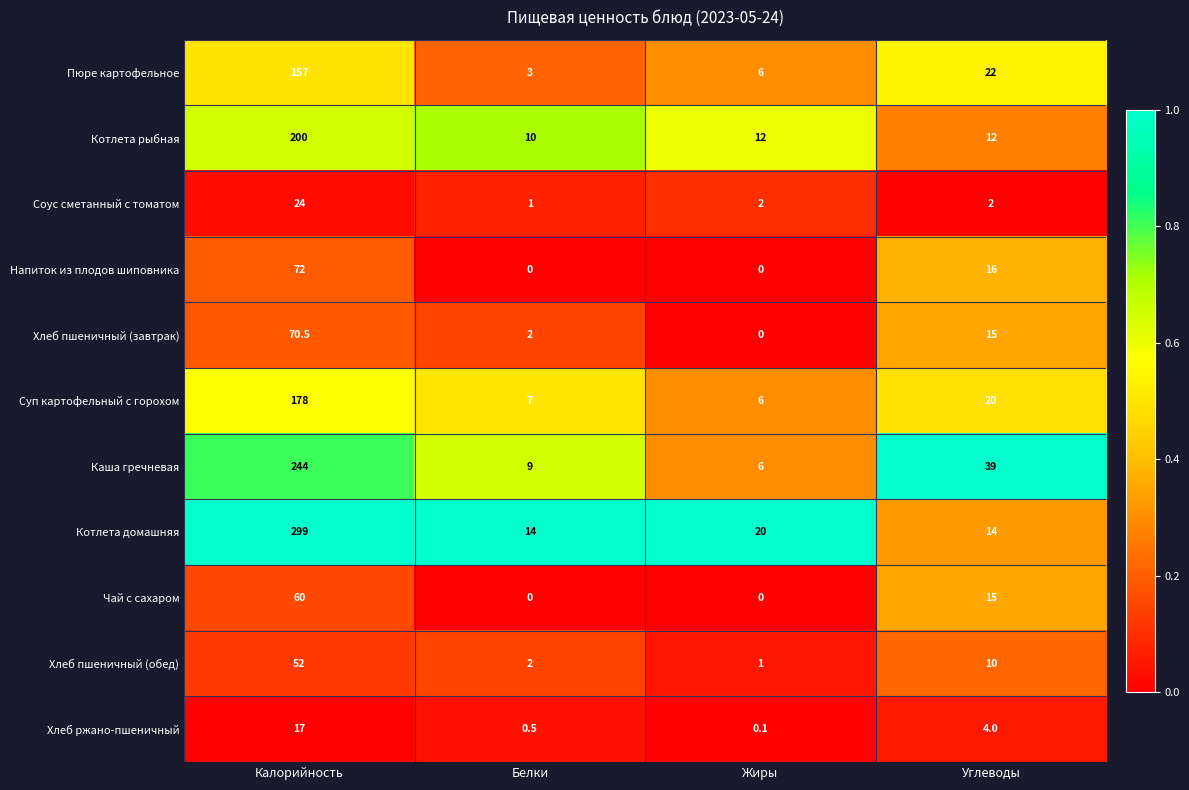

What is the sum of all Котлета рыбная values?

234.0